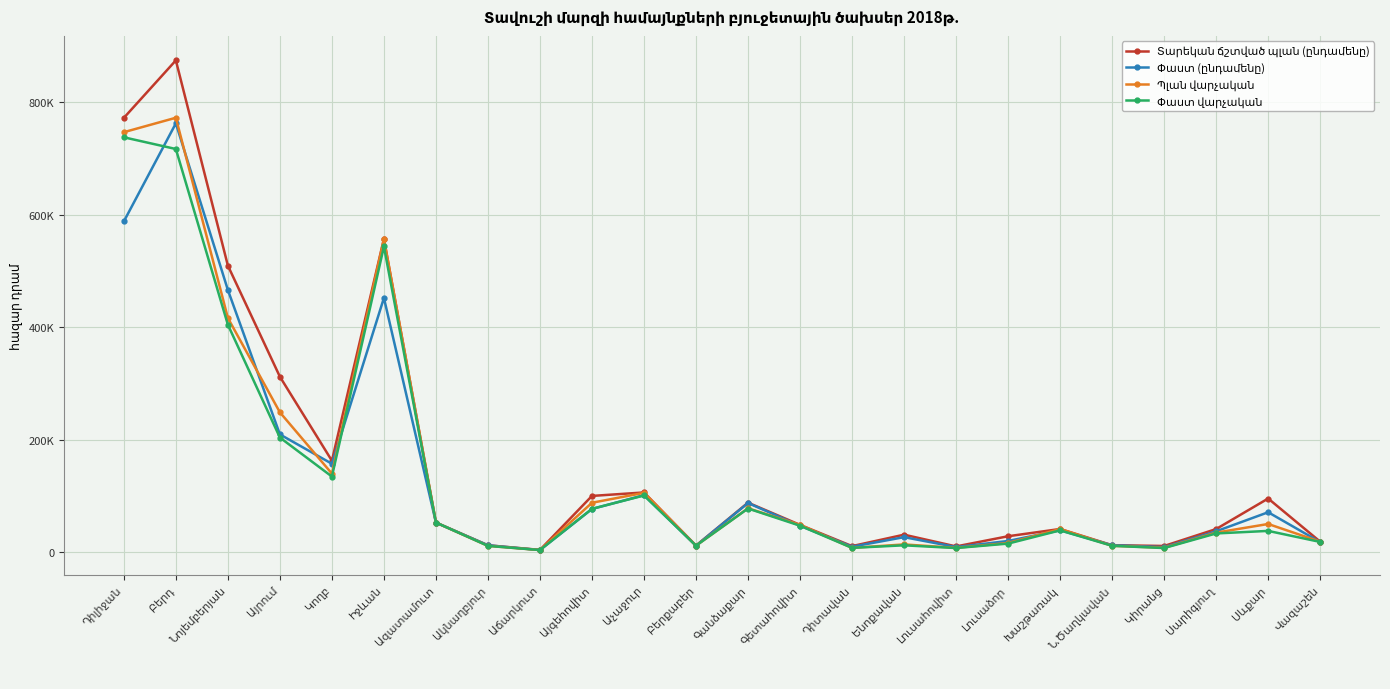

In Փաստ վարչական, how many points are higher than both neighbors (excluding endpoints)?

6